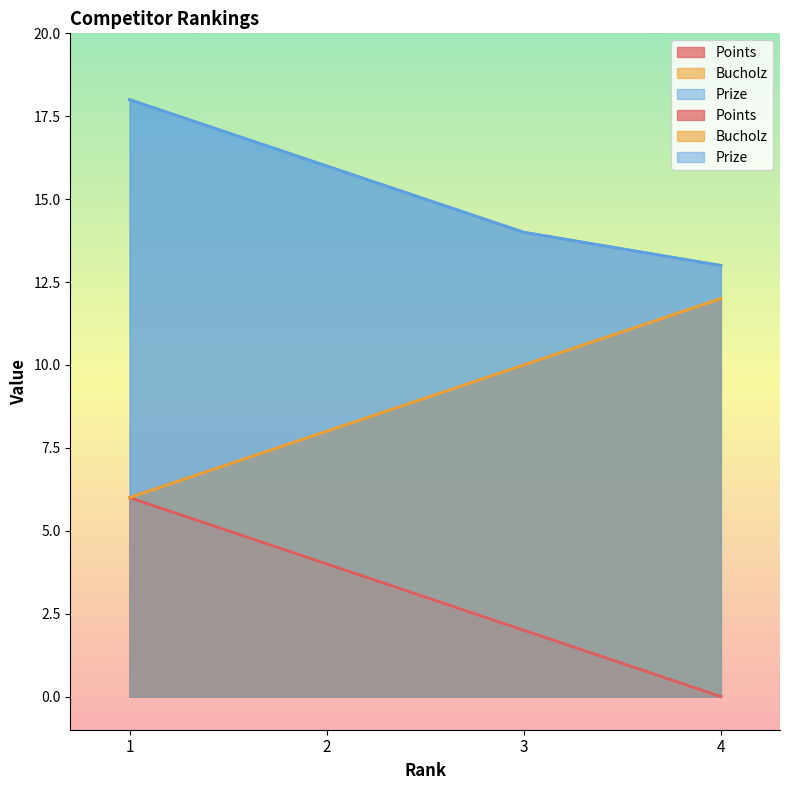

What is the value of the Points point at the 2nd from the left?

4